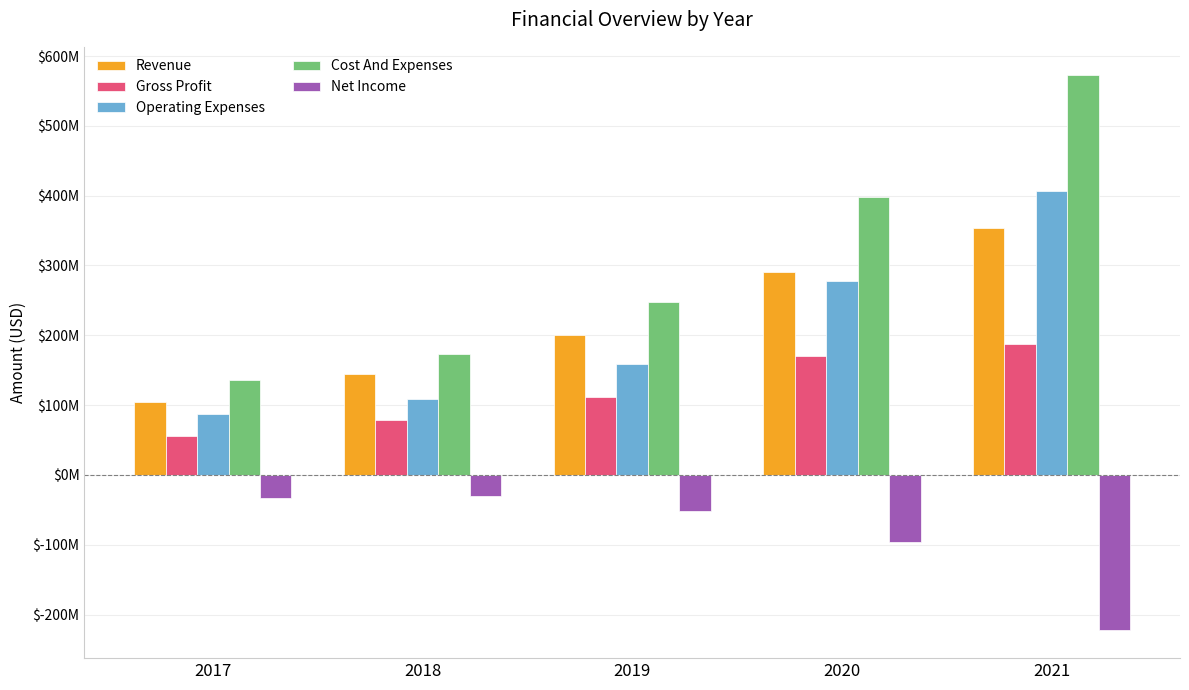

What are all the series names shown in the legend?

Revenue, Gross Profit, Operating Expenses, Cost And Expenses, Net Income